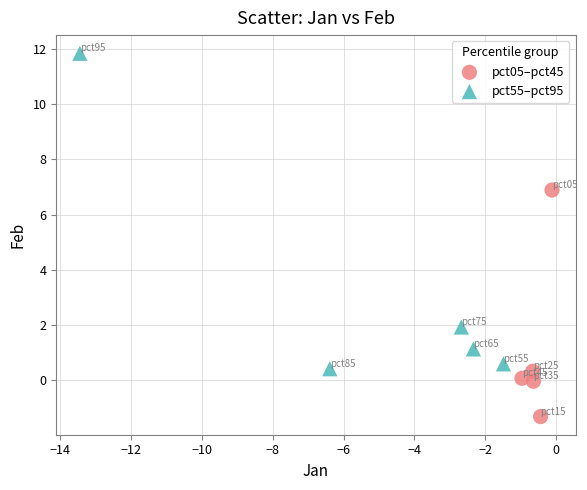

Which series reaches the maximum Y coordinate?

pct55–pct95